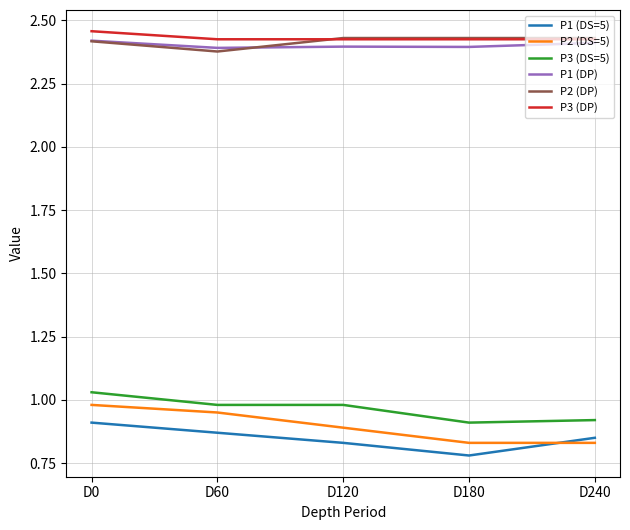

True or false: P3 (DP) and P3 (DS=5) intersect in this chart.

False